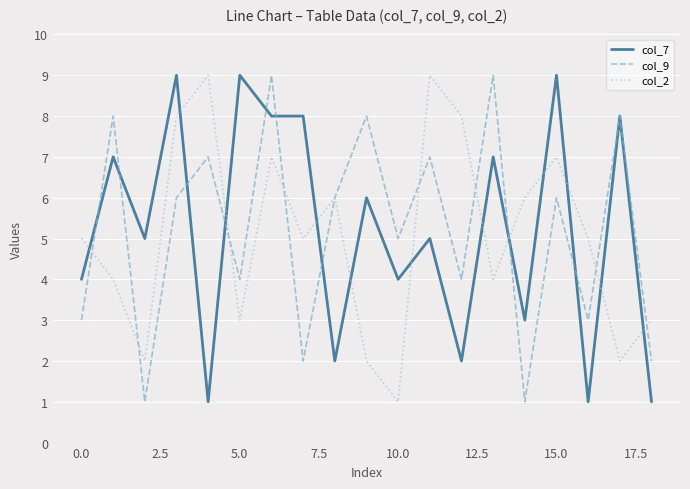

True or false: col_2 and col_7 cross at least once.

True